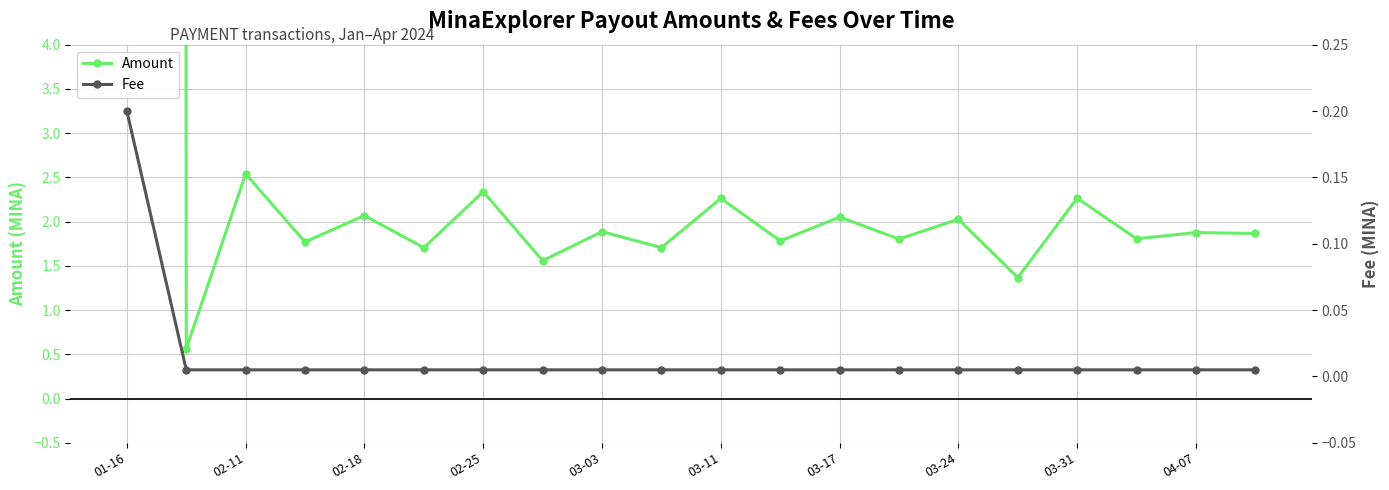

The value of Amount at 03-24 is 1.3. True or false?

False